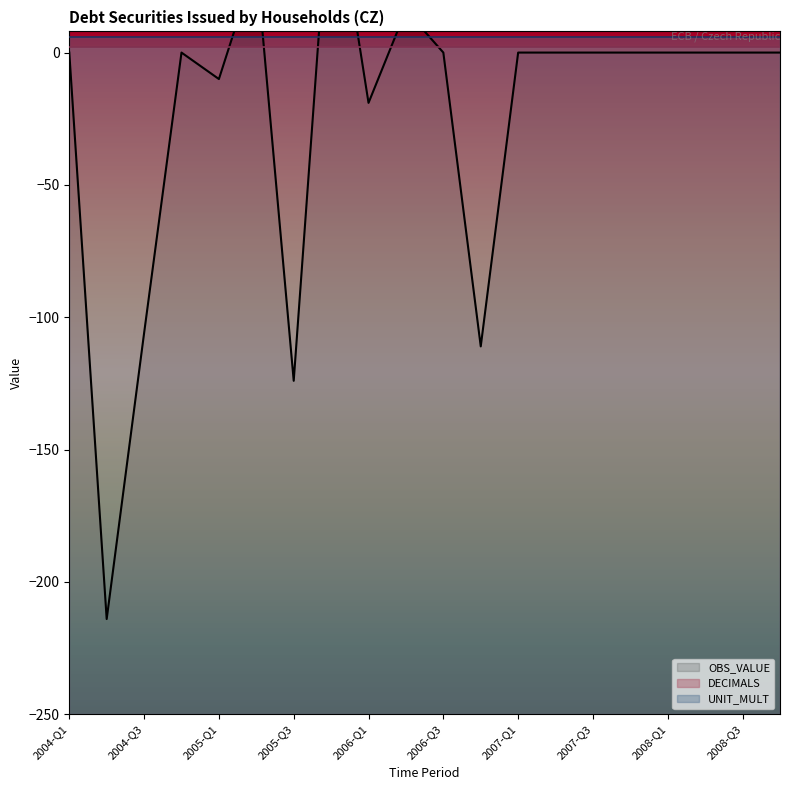

How many categories are shown in the chart?

20